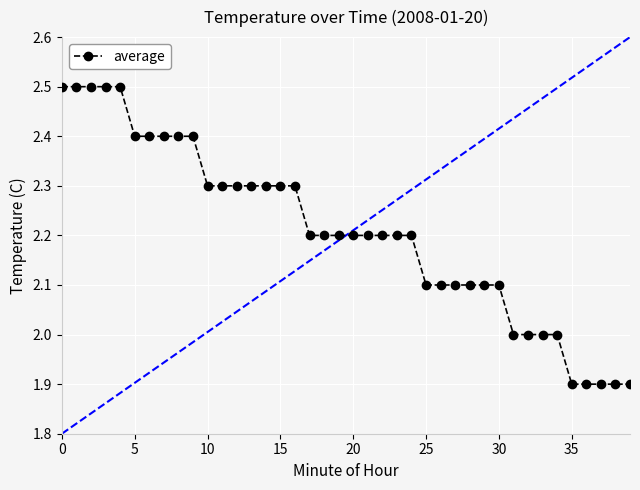

Between 37 and 22, which is larger?

22